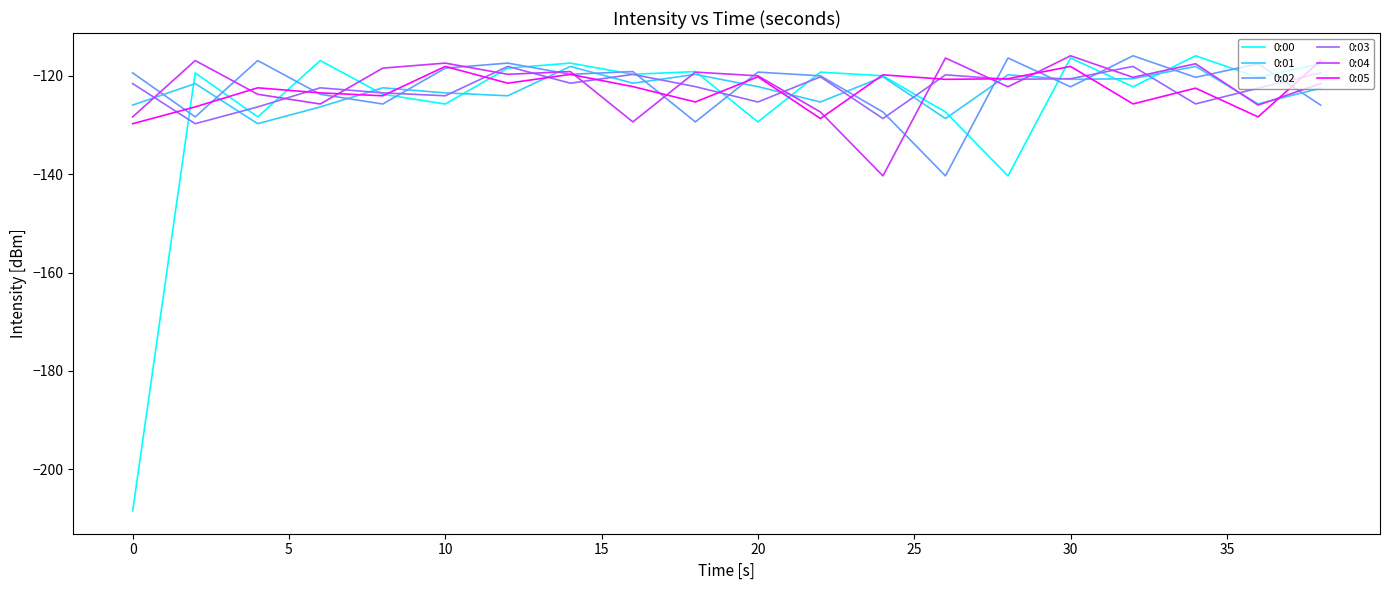

True or false: 0:05 and 0:04 intersect in this chart.

True